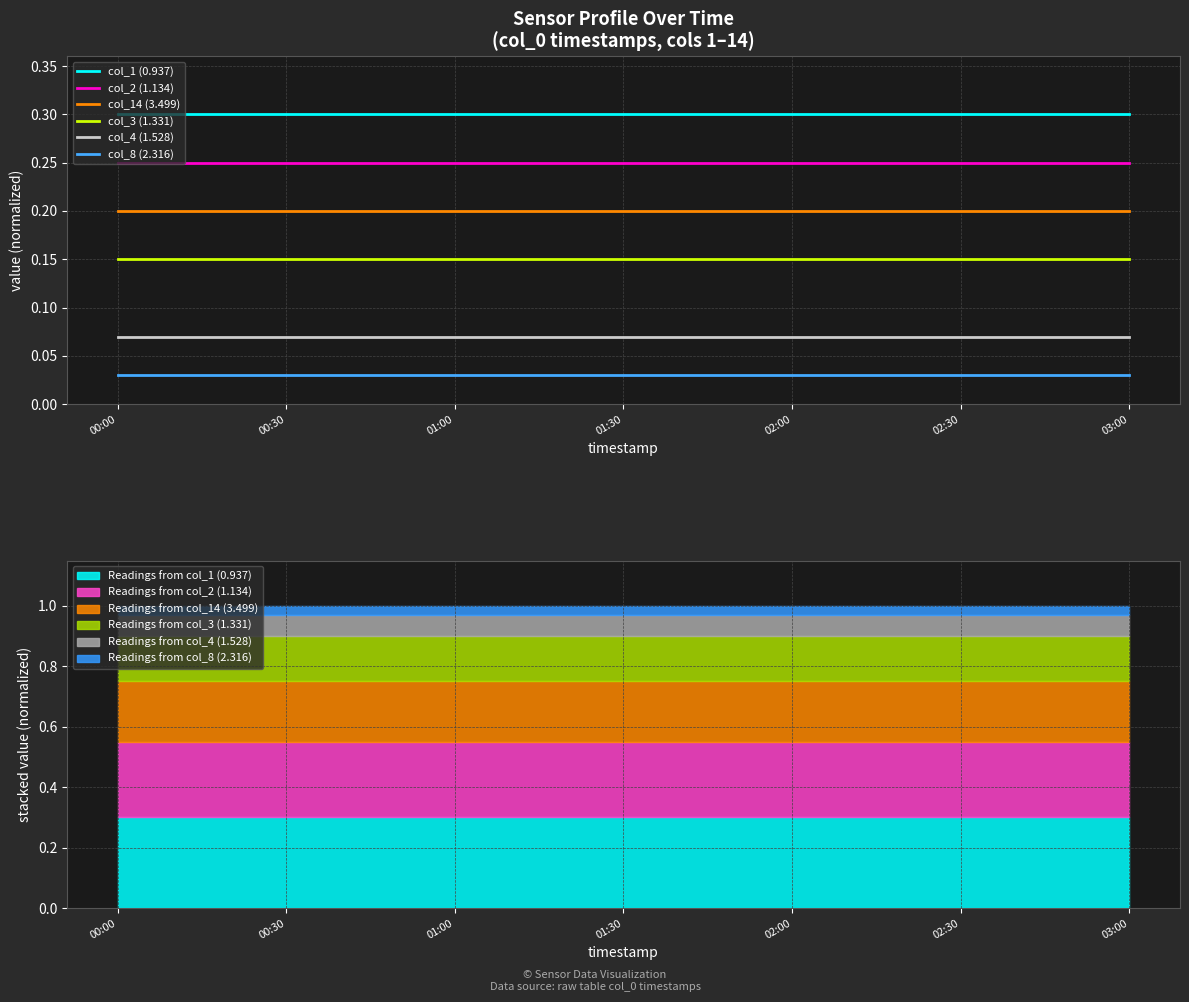

True or false: col_2 (1.134) and col_8 (2.316) cross at least once.

False